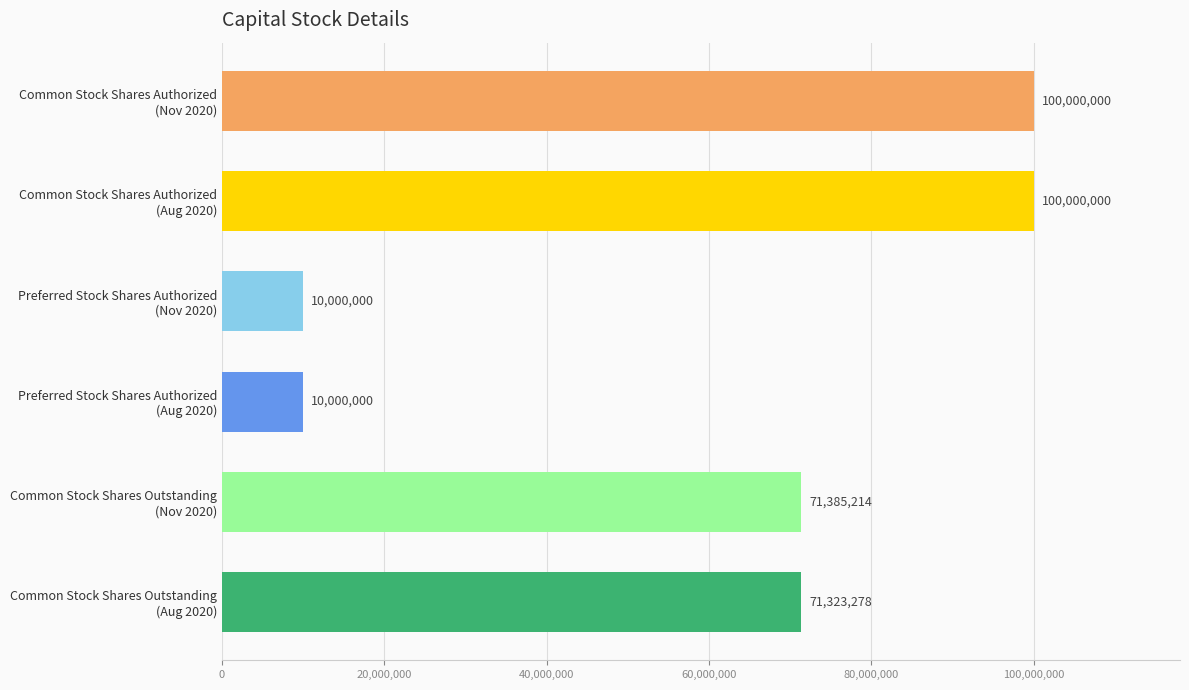

What is the approximate value of Nov. 30, 2020 at Preferred Stock Shares Authorized?

10000000.0